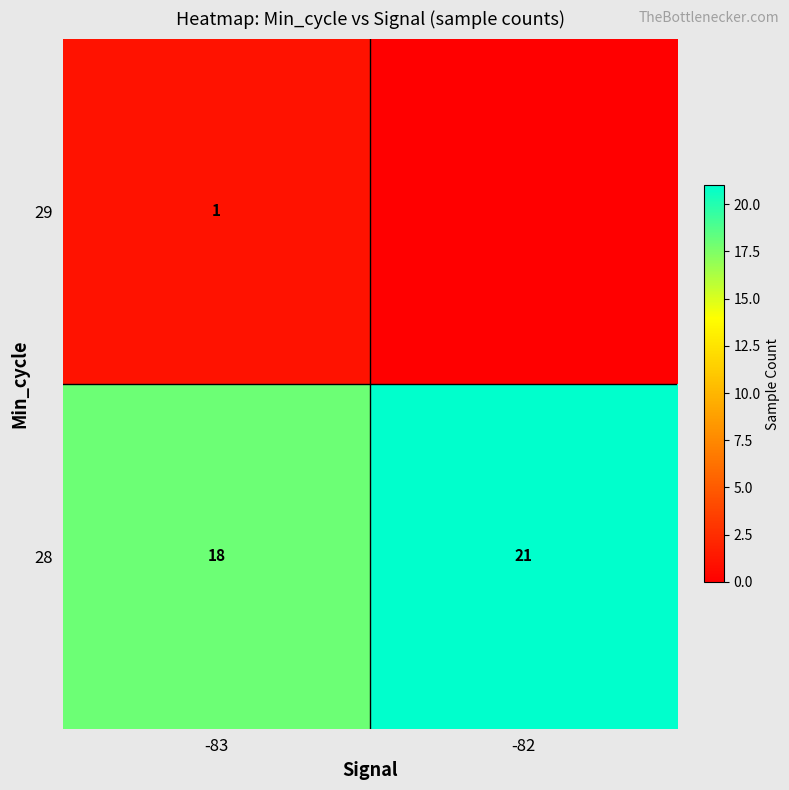

Rank the categories by 28 value from highest to lowest.

-82, -83